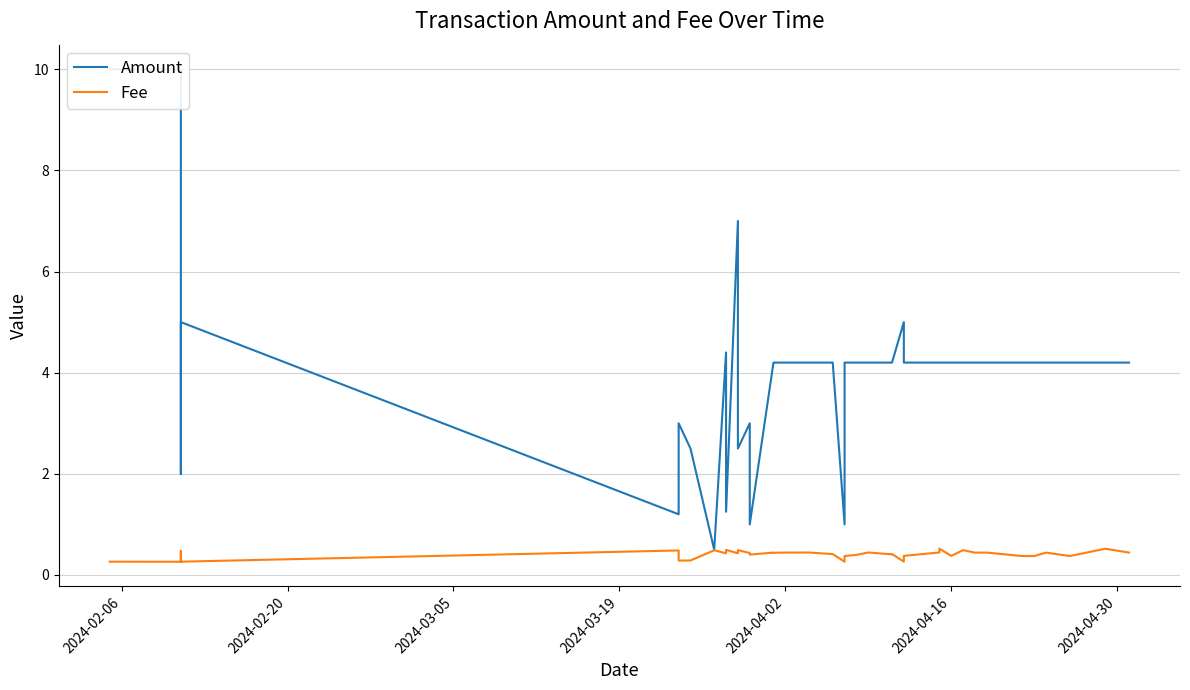

Rank the series at 2024-04-30 from lowest to highest value.

Fee, Amount